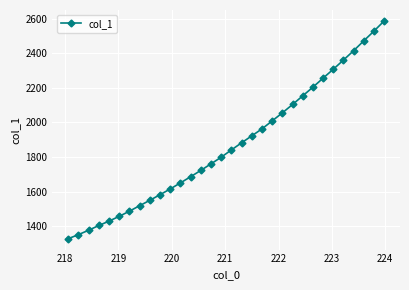

What is the greatest value displayed?

2586.5